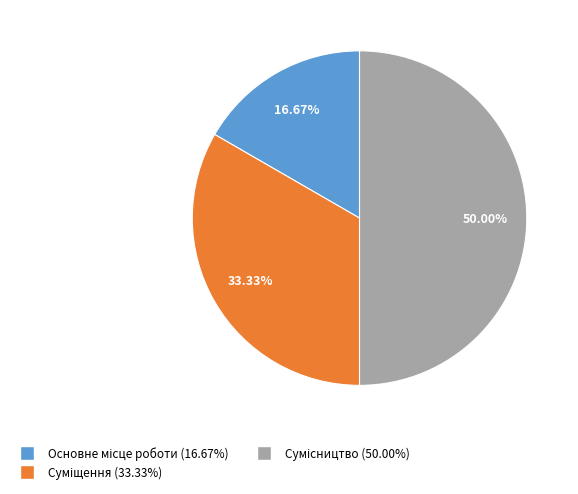

To the nearest percent, what is the average slice percentage?

33%